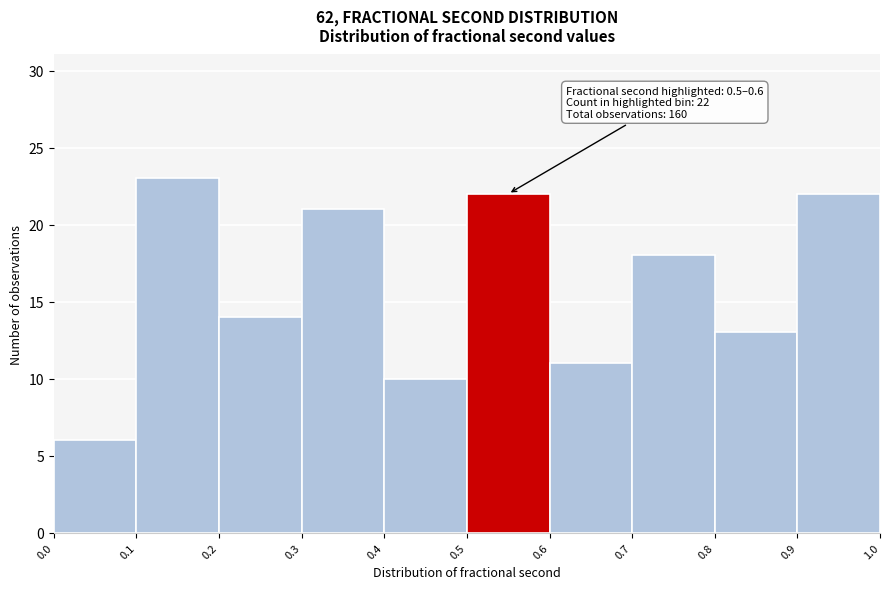

Which range on the x-axis has the tallest bar?

0.1 to 0.2